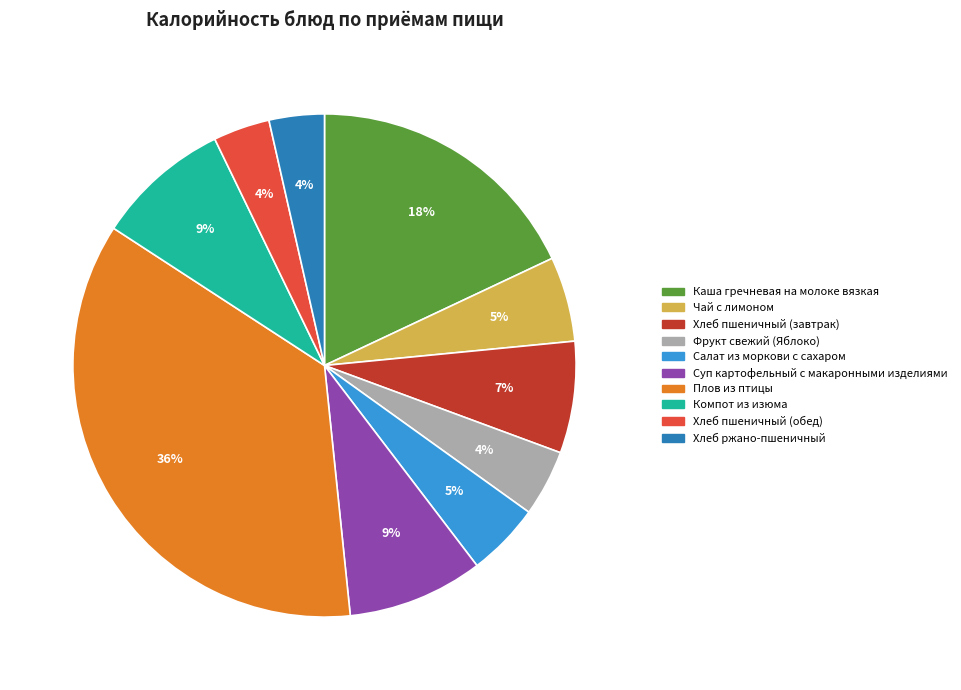

What percentage is the Плов из птицы slice, to the nearest percent?

36%